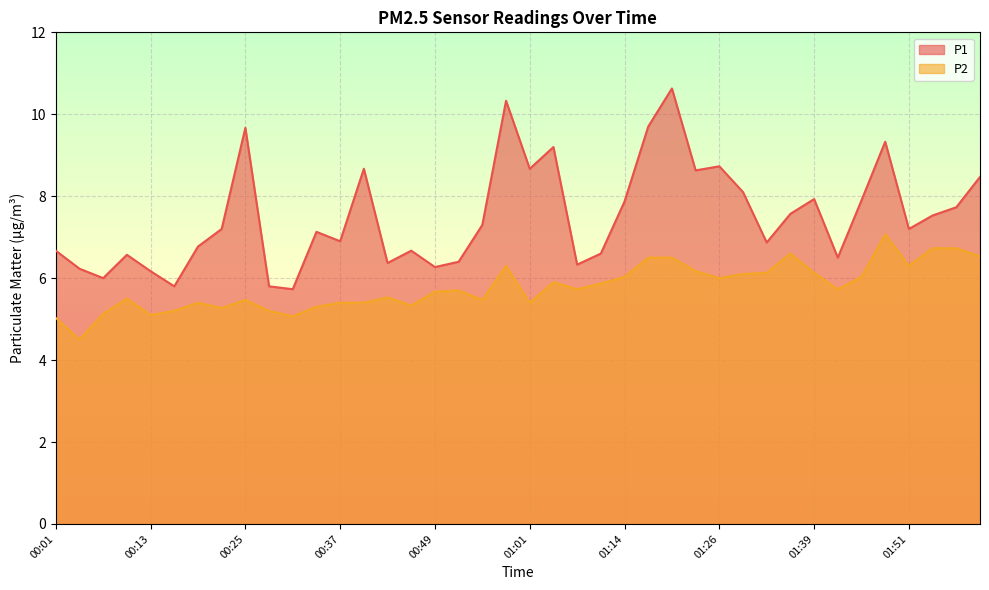

What is the average value of the P2 series?

5.8